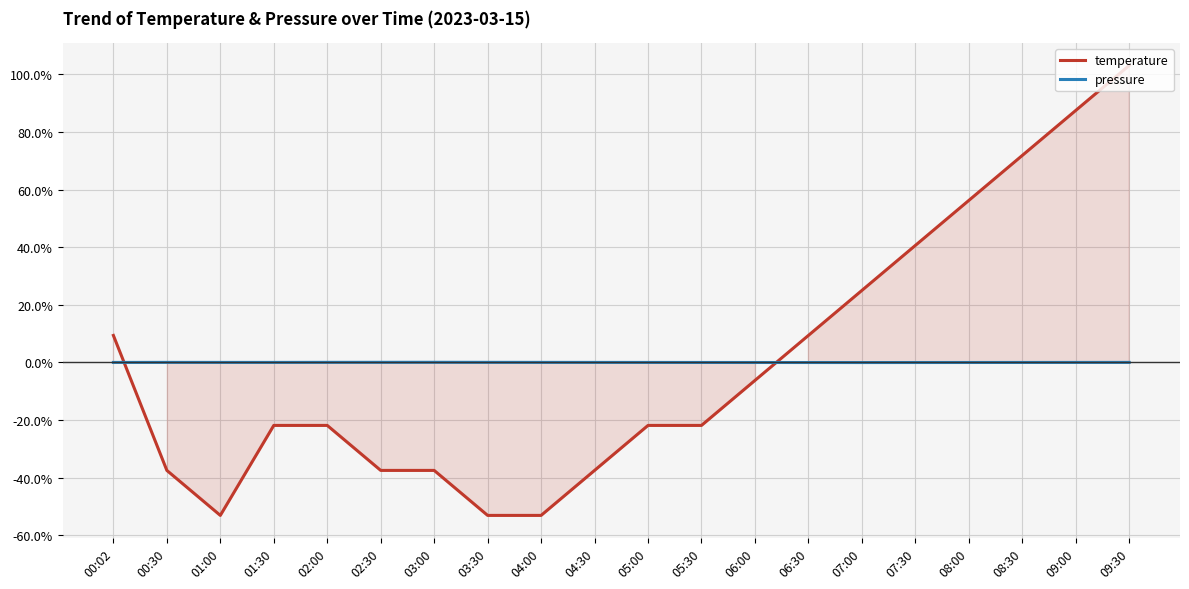

How many distinct data groups are displayed?

2